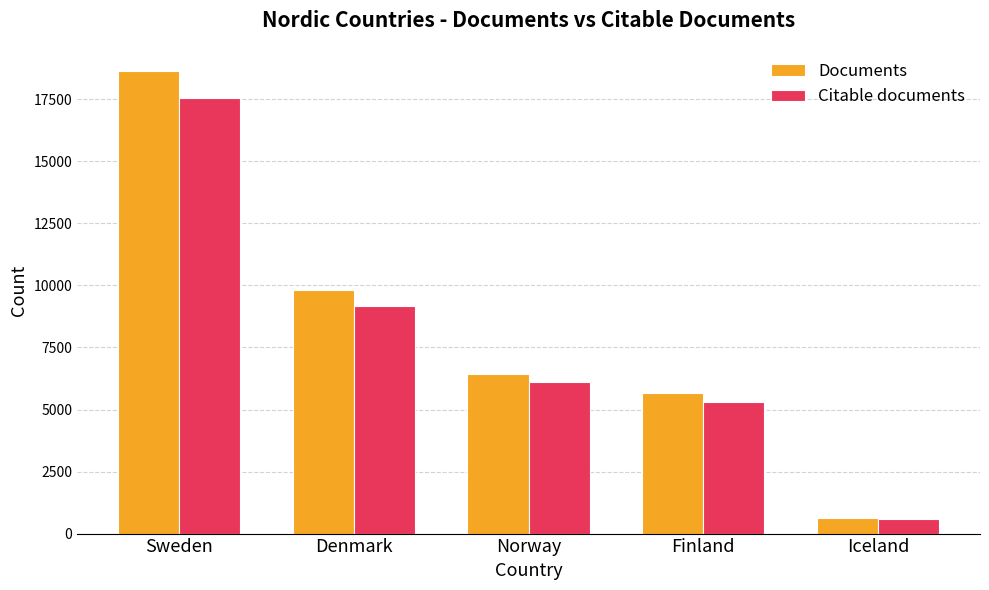

At Denmark, list the series in order from largest to smallest.

Documents, Citable documents